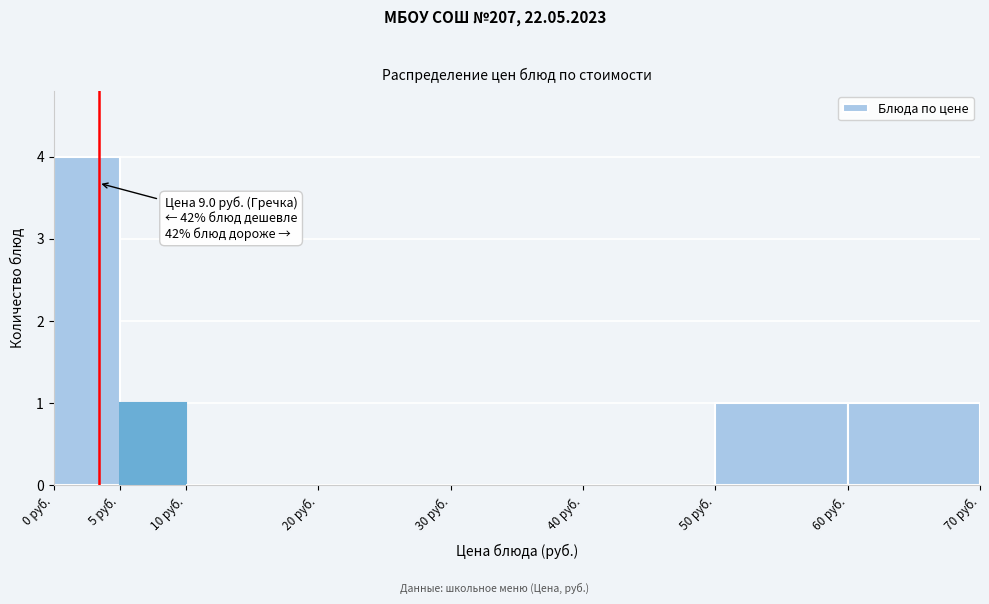

Over which range of the x-axis is the bar tallest?

0 to 5